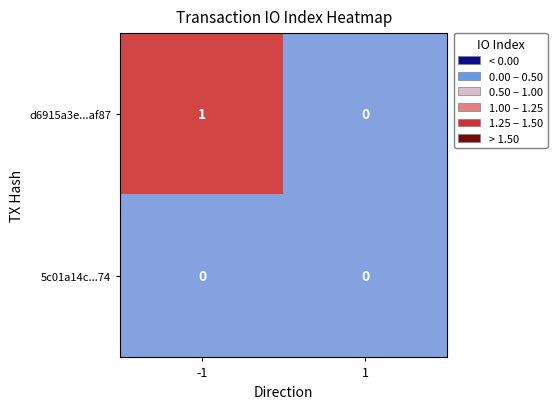

List the series in order of their overall mean, highest first.

d6915a3e...af87, 5c01a14c...74